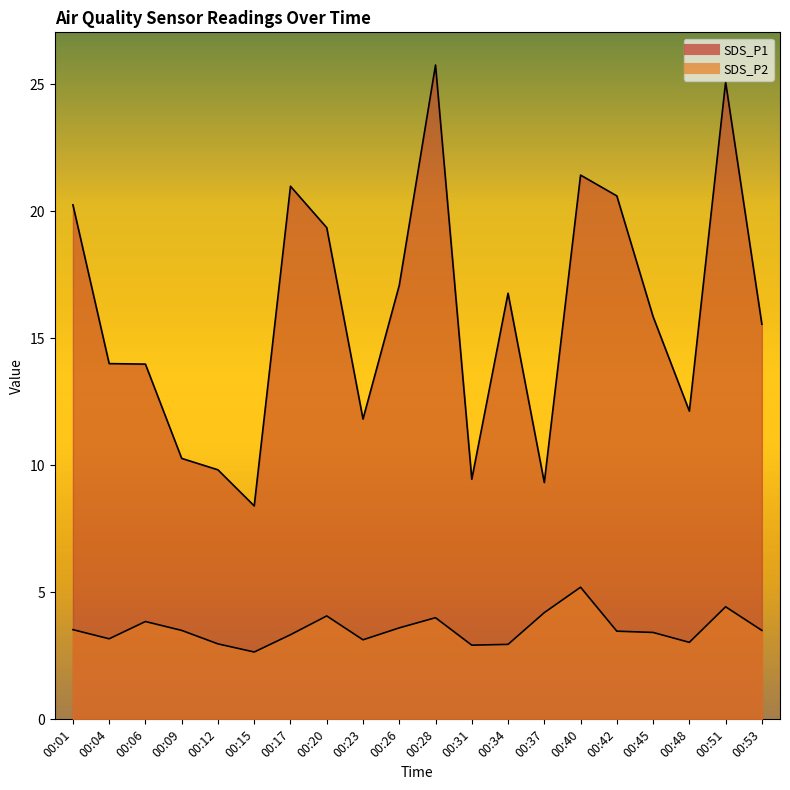

True or false: SDS_P2 and SDS_P1 intersect in this chart.

False